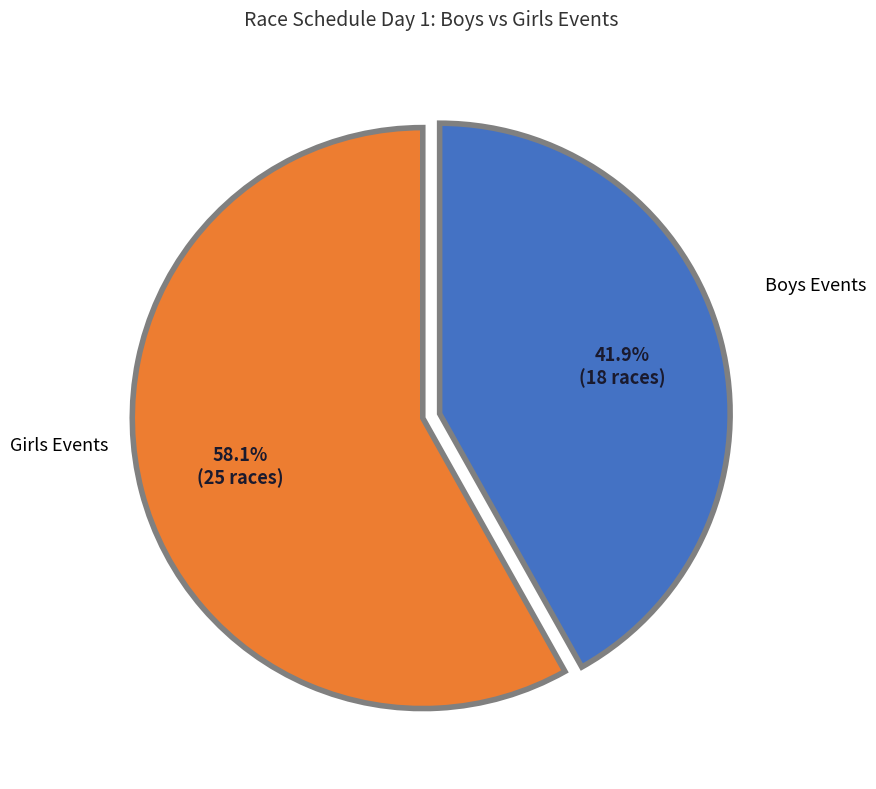

Which slice is the smallest?

Boys Events